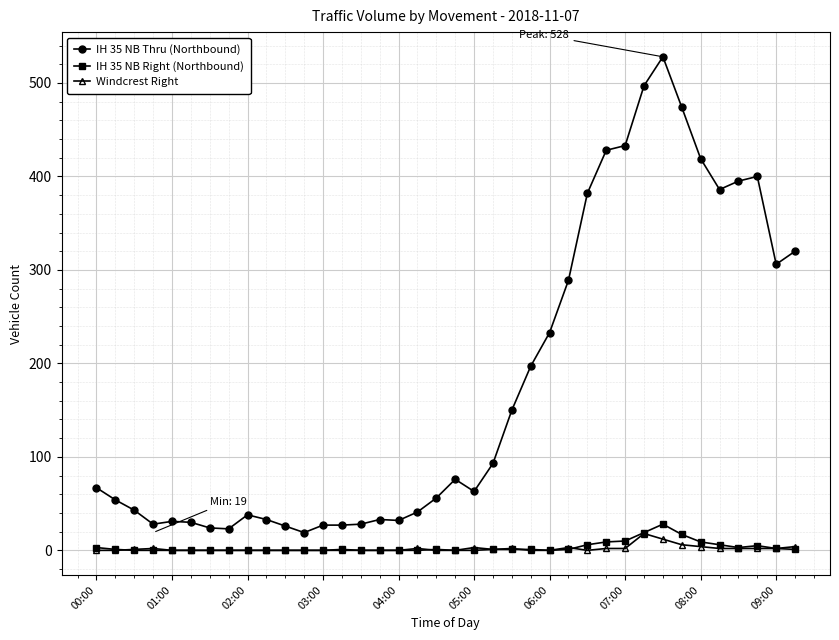

Which series has the widest spread of values?

IH 35 NB Thru (Northbound)